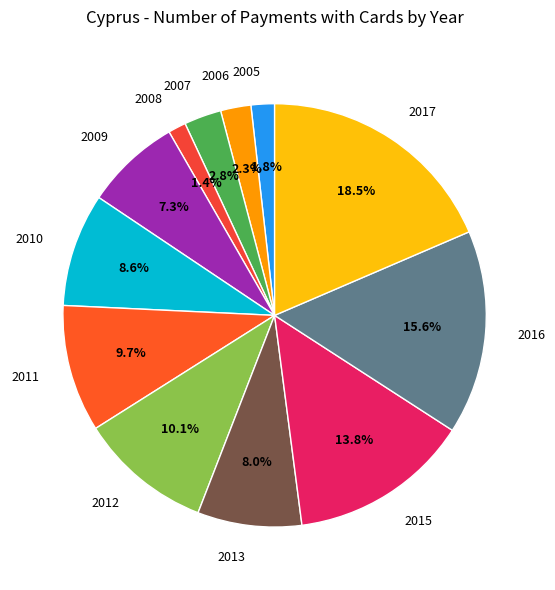

The 2011 slice represents 10% of the pie. True or false?

True